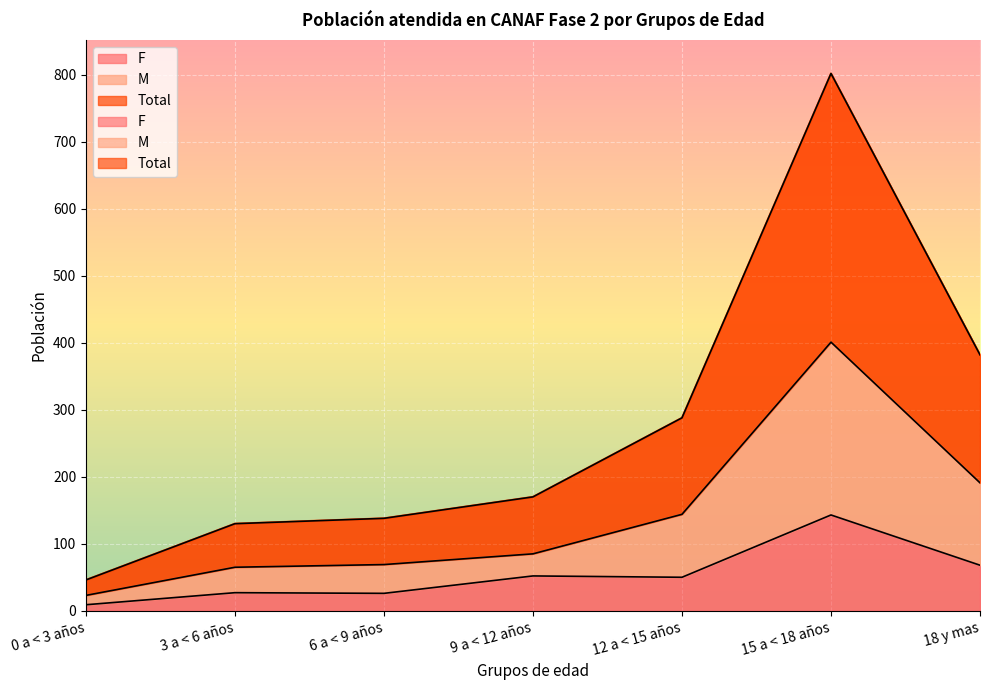

Reading left to right, extract all data points from this chart.

F: 0 a < 3 años=9	3 a < 6 años=27	6 a < 9 años=26	9 a < 12 años=52	12 a < 15 años=50	15 a < 18 años=143	18 y mas=68
M: 0 a < 3 años=23	3 a < 6 años=65	6 a < 9 años=69	9 a < 12 años=85	12 a < 15 años=144	15 a < 18 años=401	18 y mas=191
Total: 0 a < 3 años=46	3 a < 6 años=130	6 a < 9 años=138	9 a < 12 años=170	12 a < 15 años=288	15 a < 18 años=802	18 y mas=382